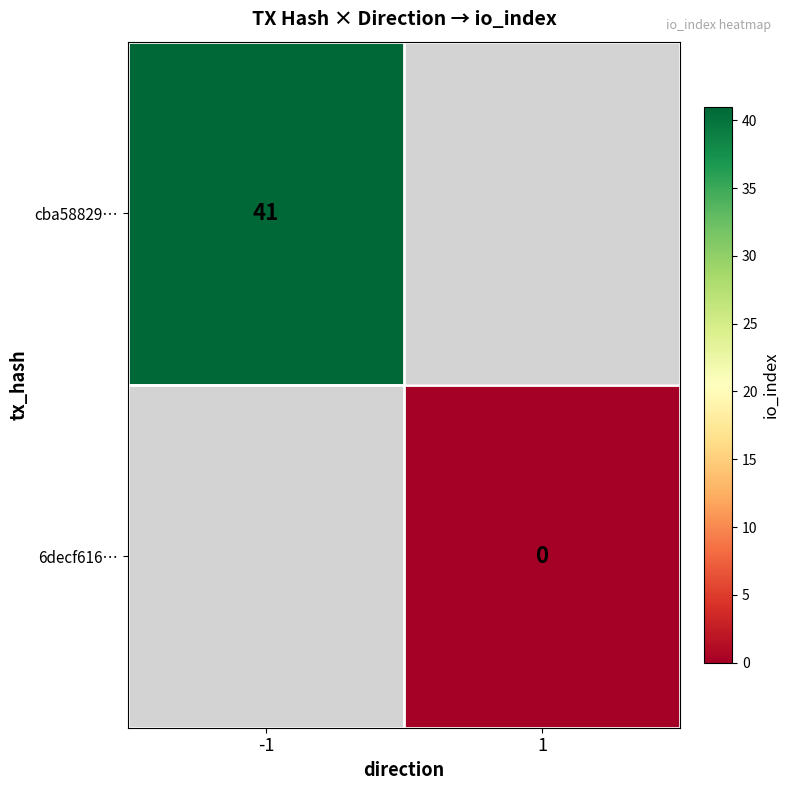

Is it true that cba58829… equals 60 at -1?

False